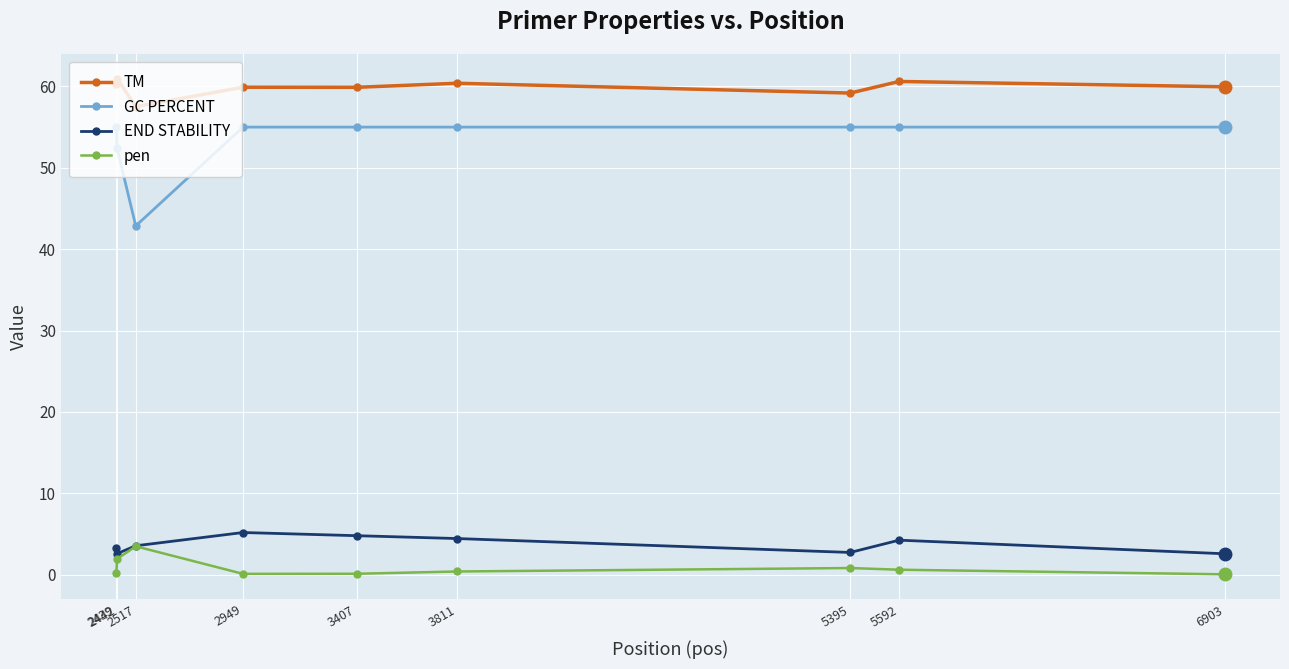

What is the sum of all GC PERCENT values?

480.2